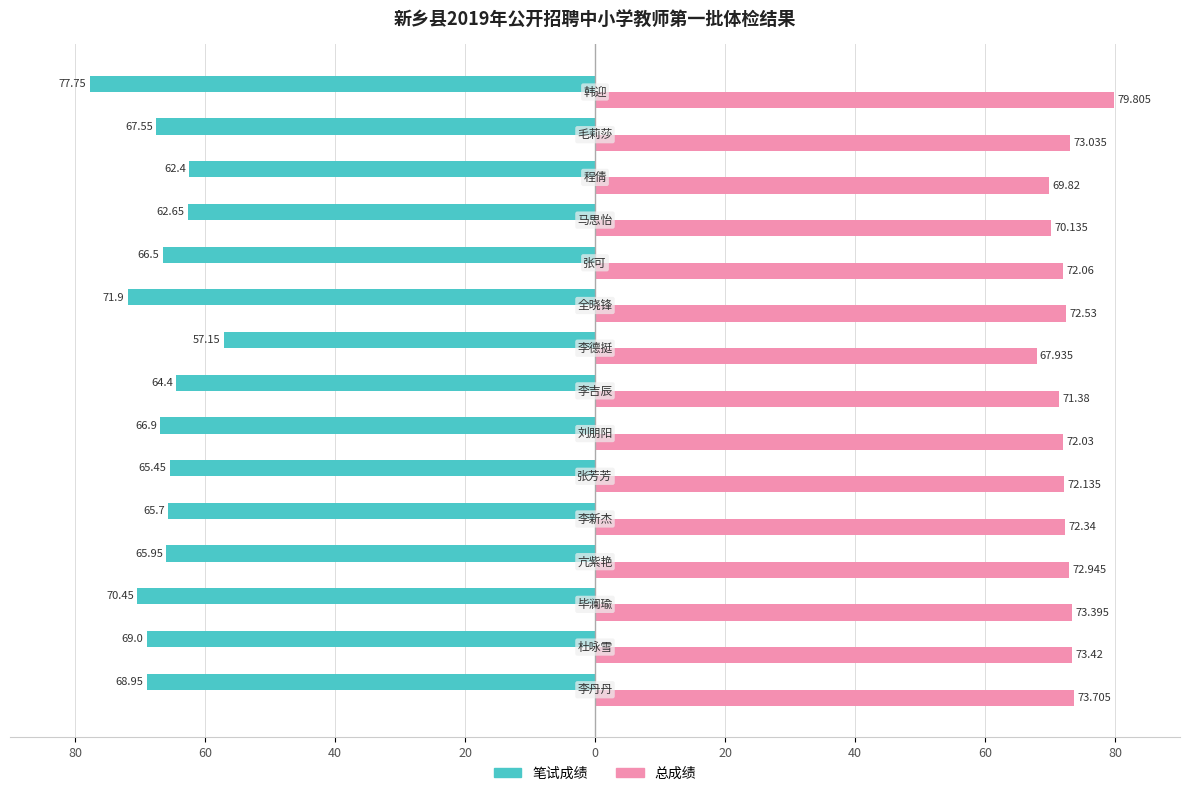

What are all the series names shown in the legend?

笔试成绩, 总成绩